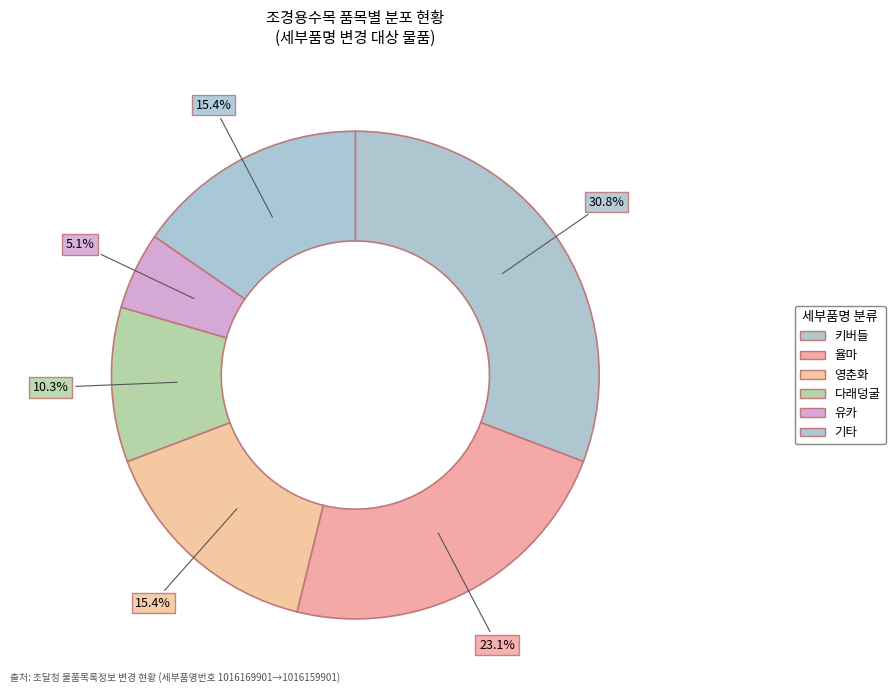

How many segments does this pie chart have?

6